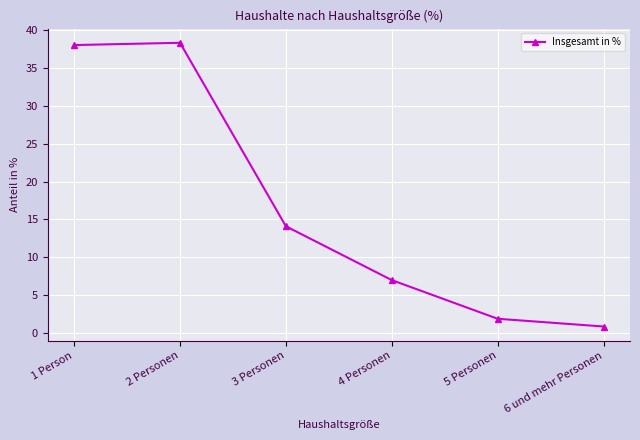

How many lines are shown in the chart?

1